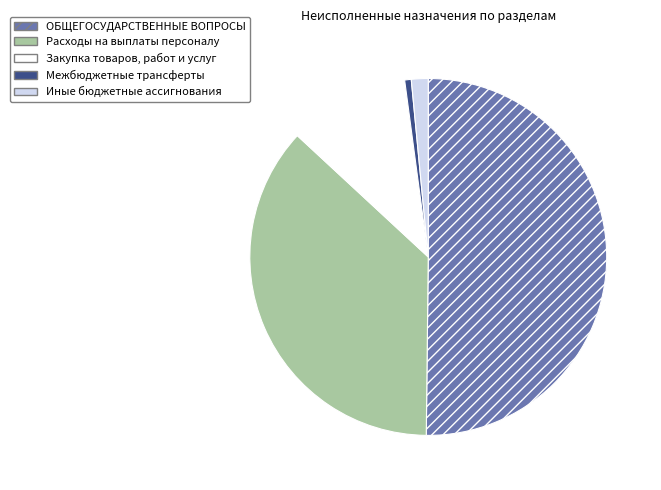

Combined, do Закупка товаров, работ и услуг and Межбюджетные трансферты account for over 50%?

No